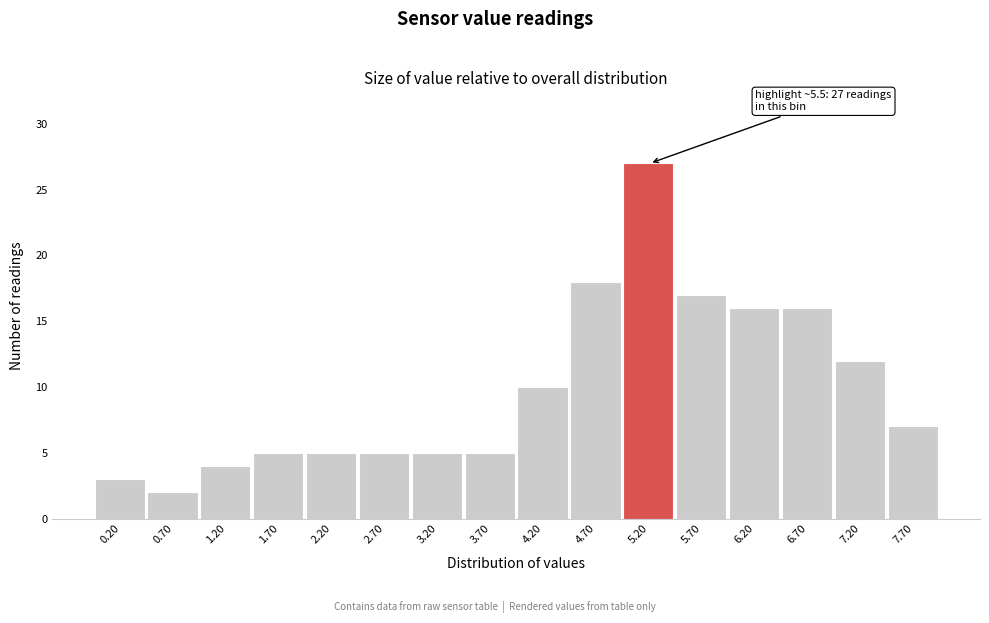

Reading left to right, list all the values displayed in this chart.

0.20=3	0.70=2	1.20=4	1.70=5	2.20=5	2.70=5	3.20=5	3.70=5	4.20=10	4.70=18	5.20=27	5.70=17	6.20=16	6.70=16	7.20=12	7.70=7